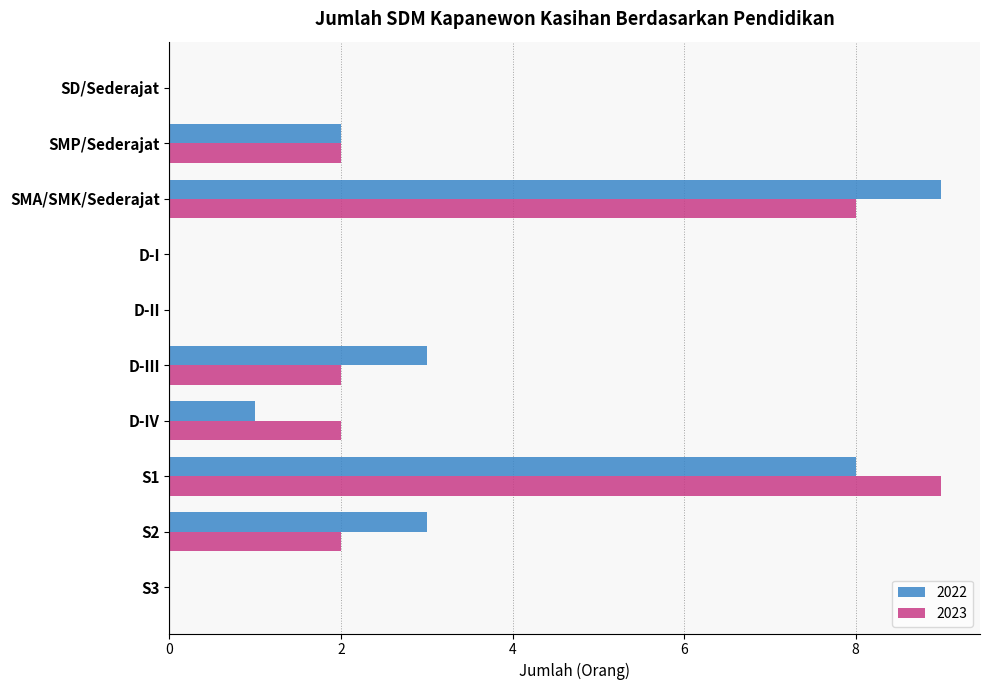

Is it true that 2022 equals 3 at D-III?

True